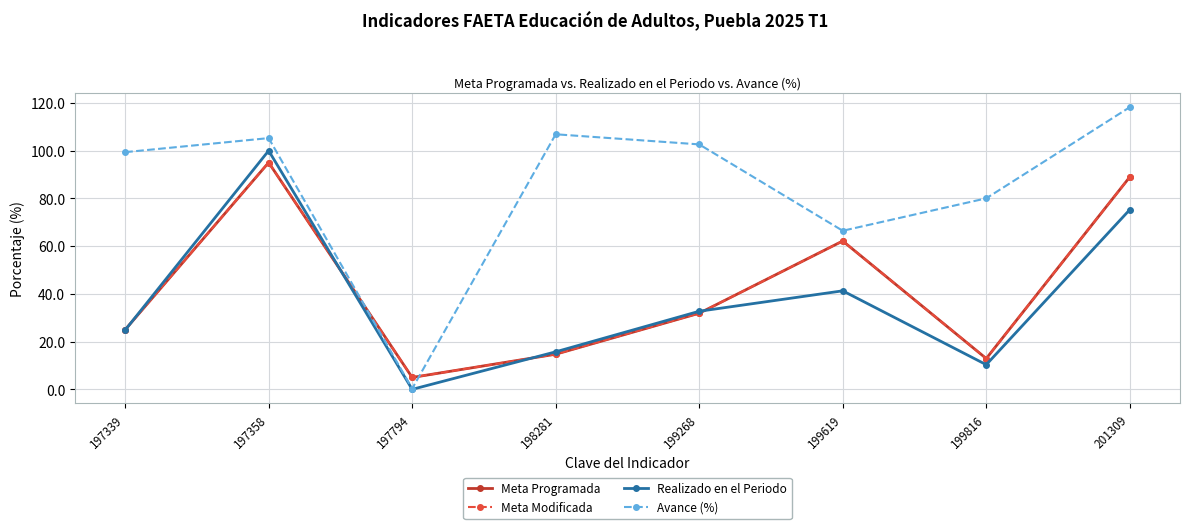

True or false: Meta Programada and Realizado en el Periodo cross at least once.

True